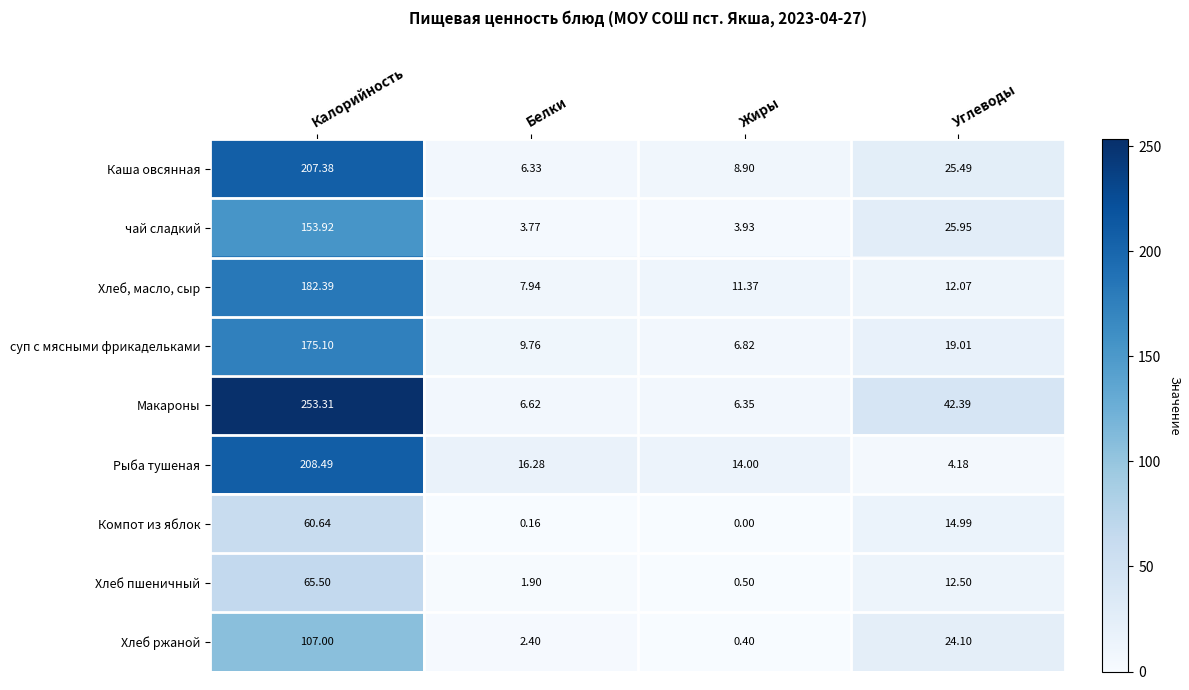

Where does the суп с мясными фрикадельками series first go above 19?

Калорийность